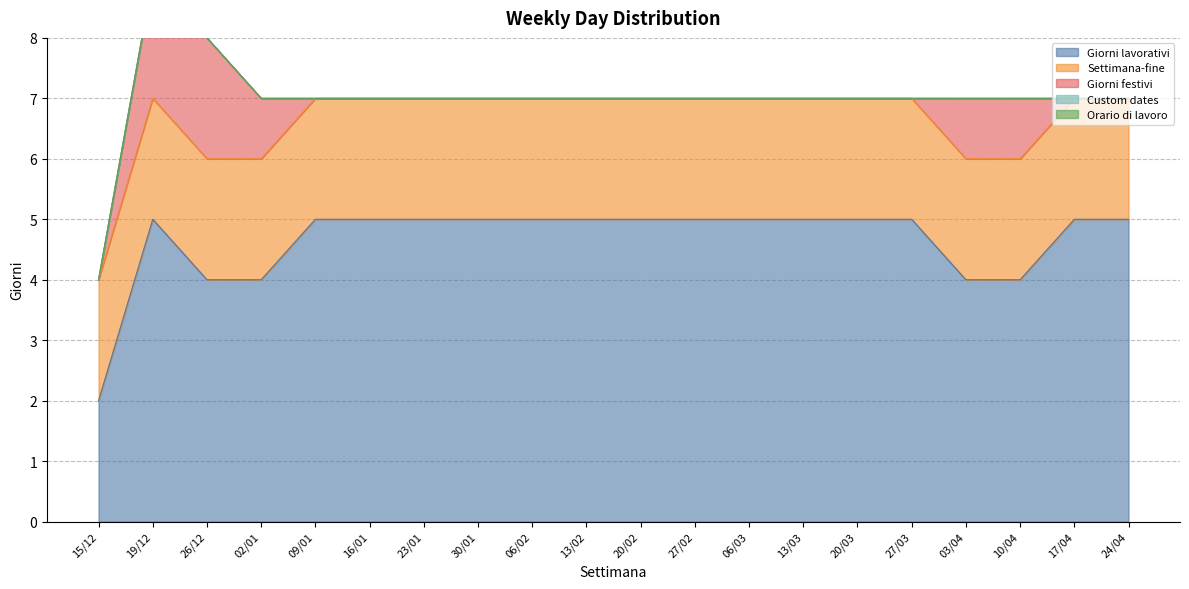

List the labels in order of Giorni festivi value, smallest first.

15/12, 09/01, 16/01, 23/01, 30/01, 06/02, 13/02, 20/02, 27/02, 06/03, 13/03, 20/03, 27/03, 17/04, 24/04, 02/01, 03/04, 10/04, 19/12, 26/12